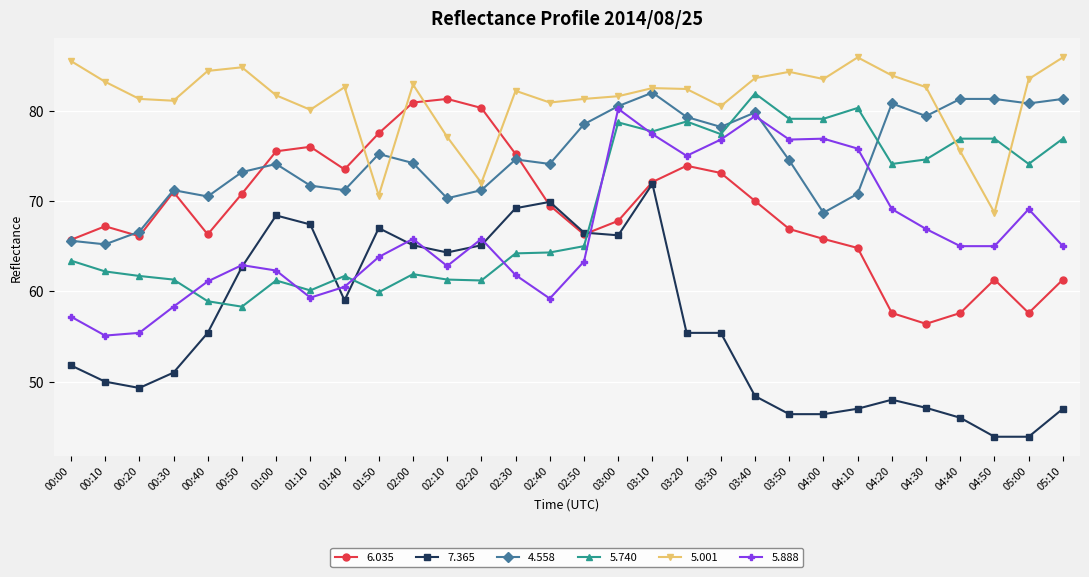

What is the spread (max minus min) of values at 01:50?

17.6